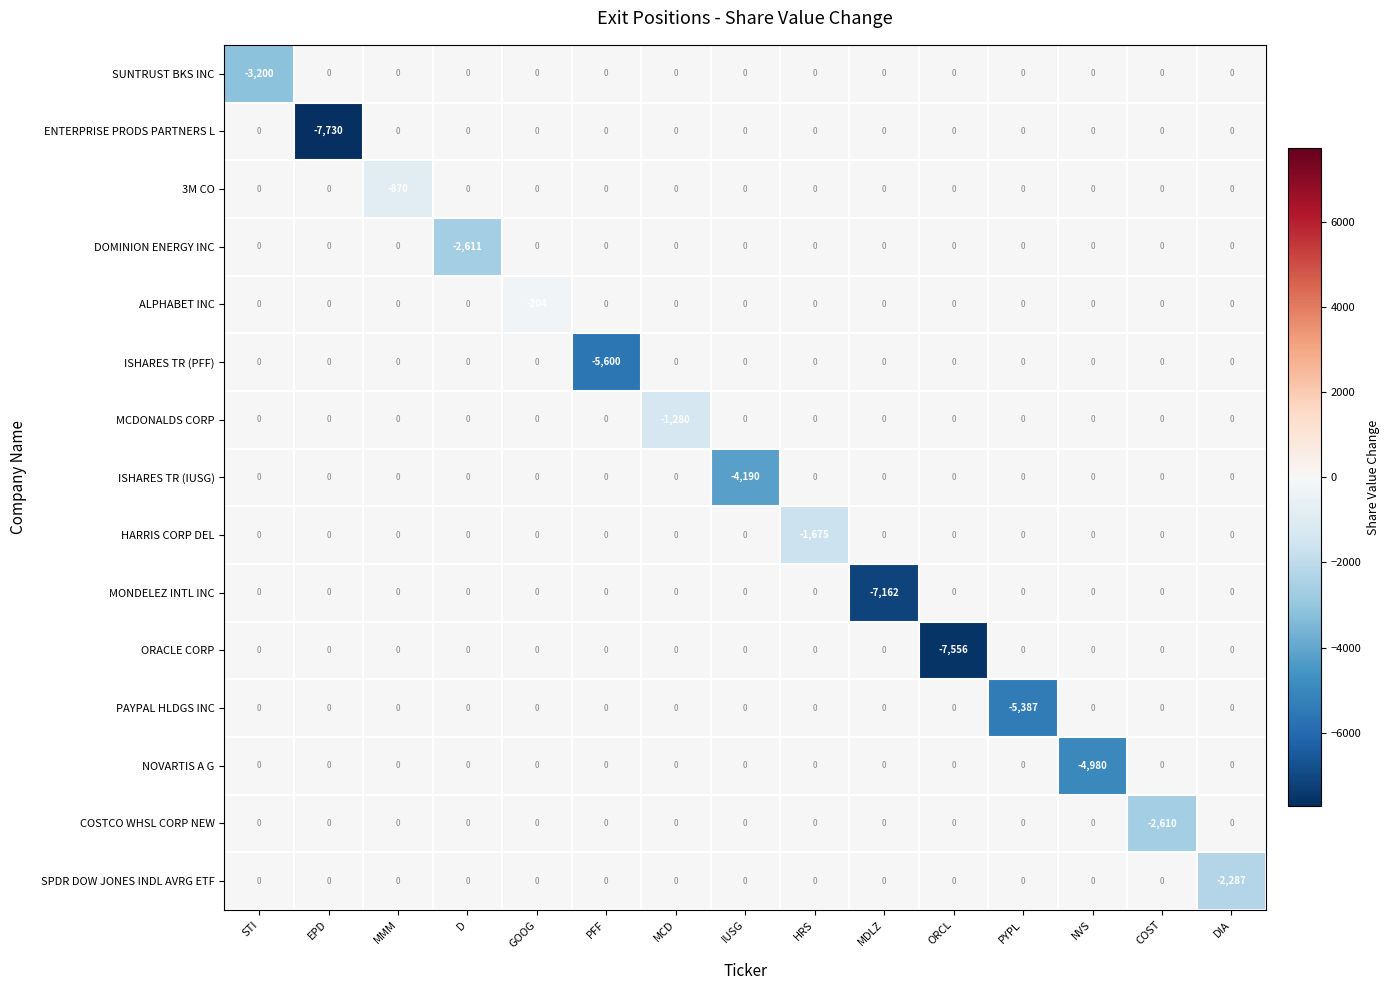

Which series has the largest range (max minus min)?

ENTERPRISE PRODS PARTNERS L